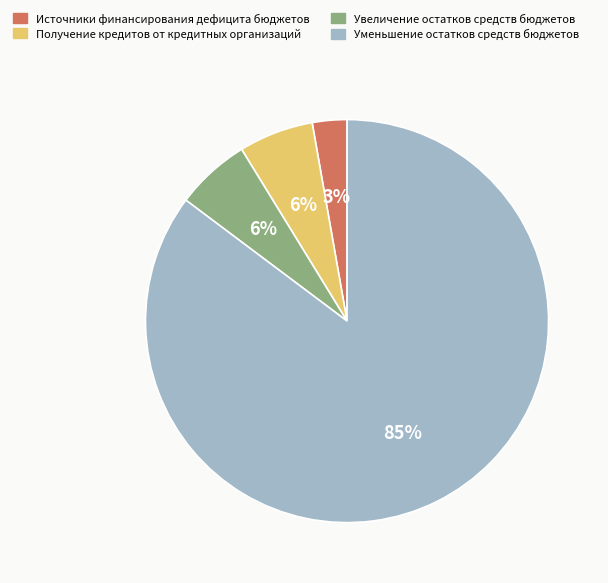

Is it true that Увеличение остатков средств бюджетов is 20% of the pie?

False